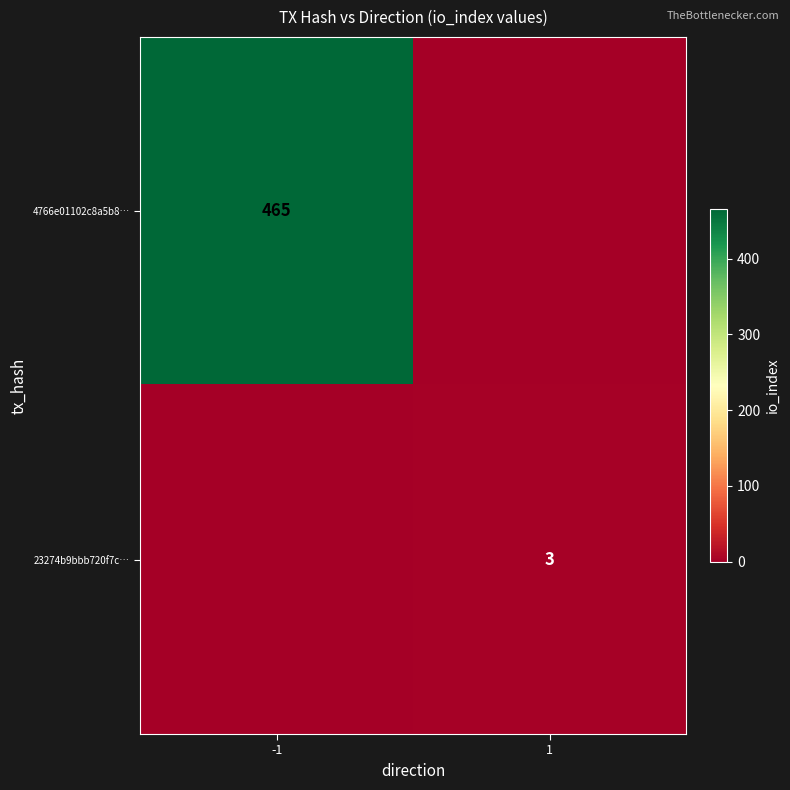

Is the value of 4766e01102c8a5b8… at -1 greater than the value of 23274b9bbb720f7c… at 1?

Yes